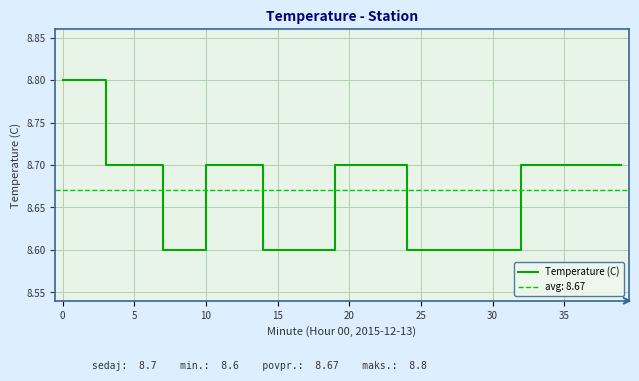

What is the value of the 9th point from the left?

8.6